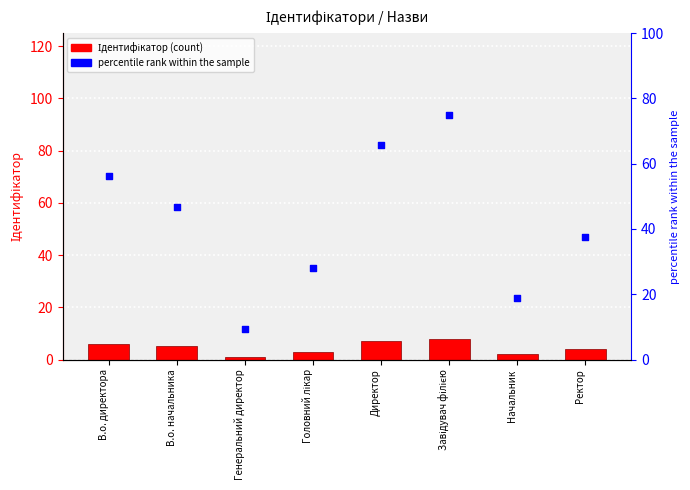

At how many categories does at least one series exceed 22?

6